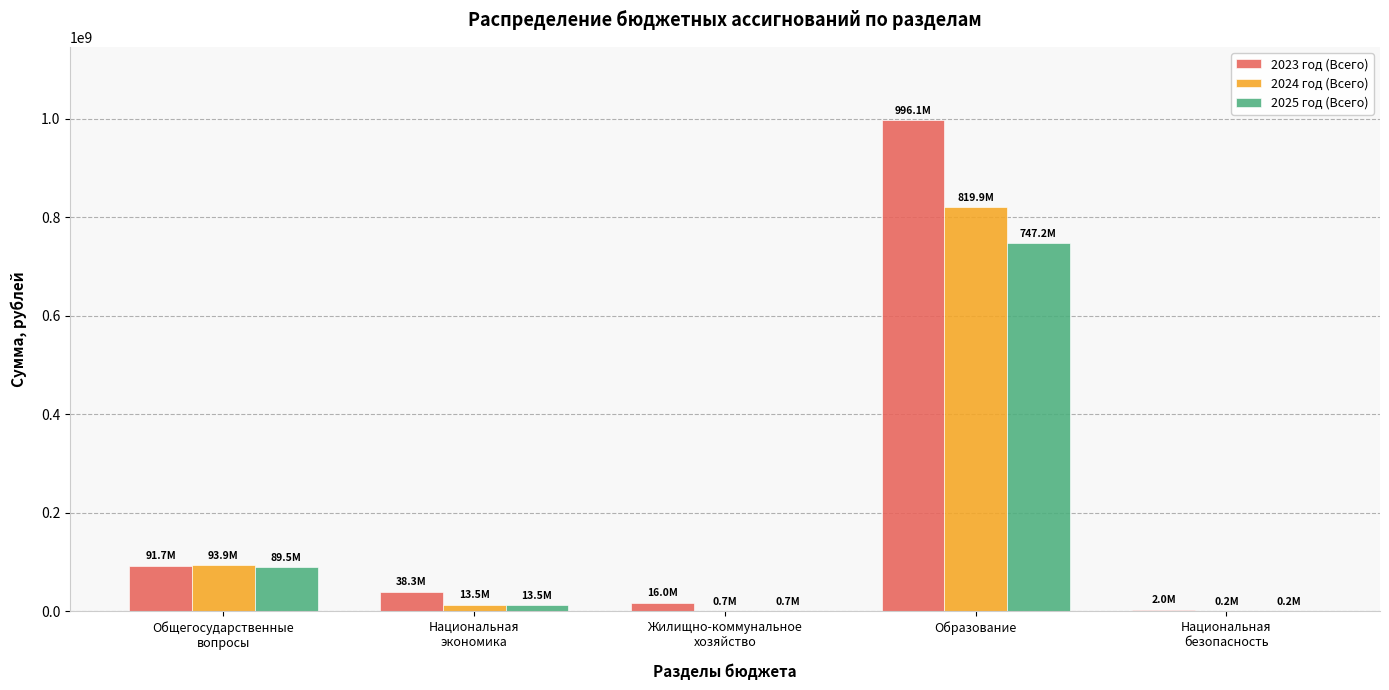

What is the total value across all series at Образование?

2563165714.4